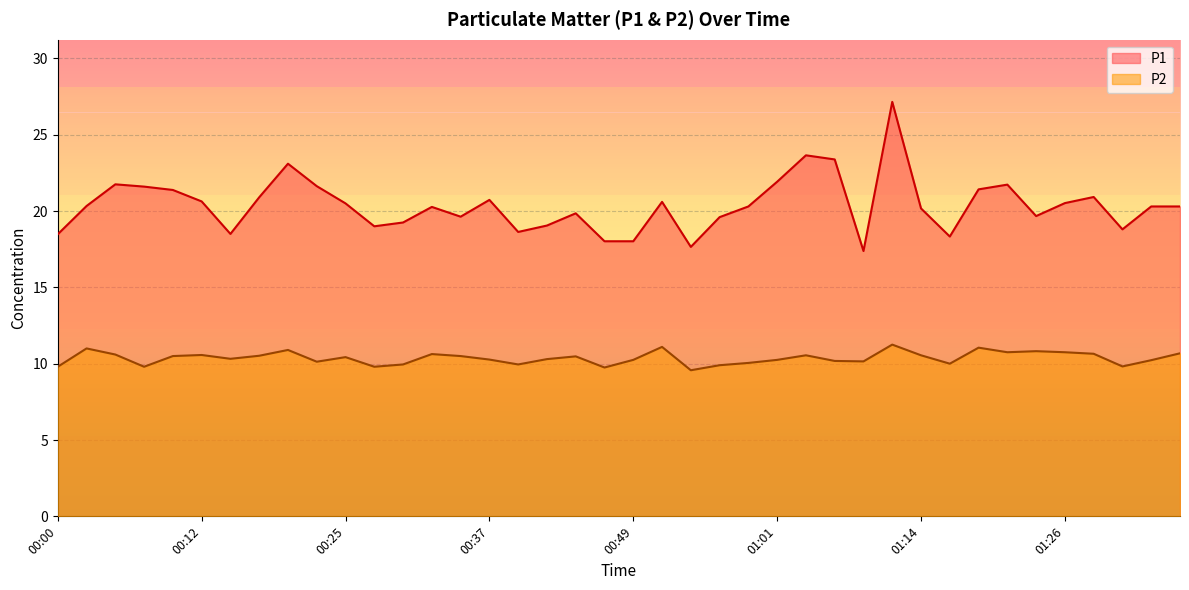

What are all the series names shown in the legend?

P1, P2